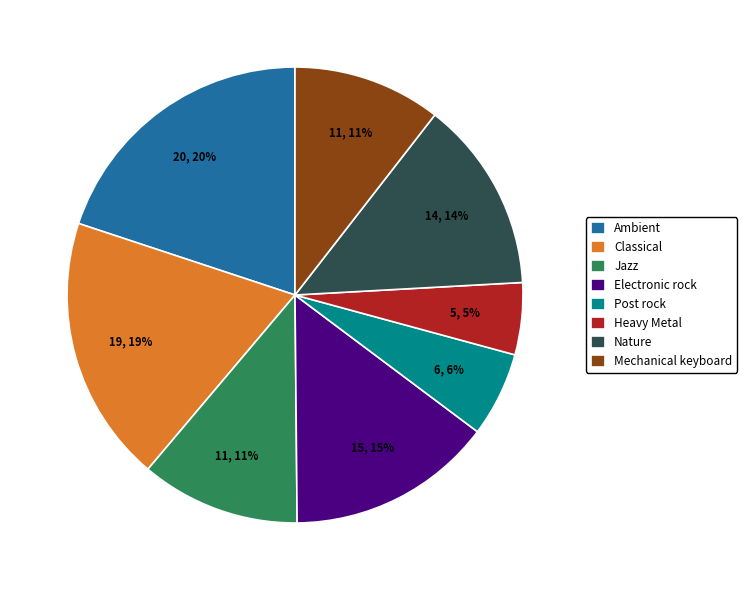

Which has a higher value, Nature or Ambient?

Ambient